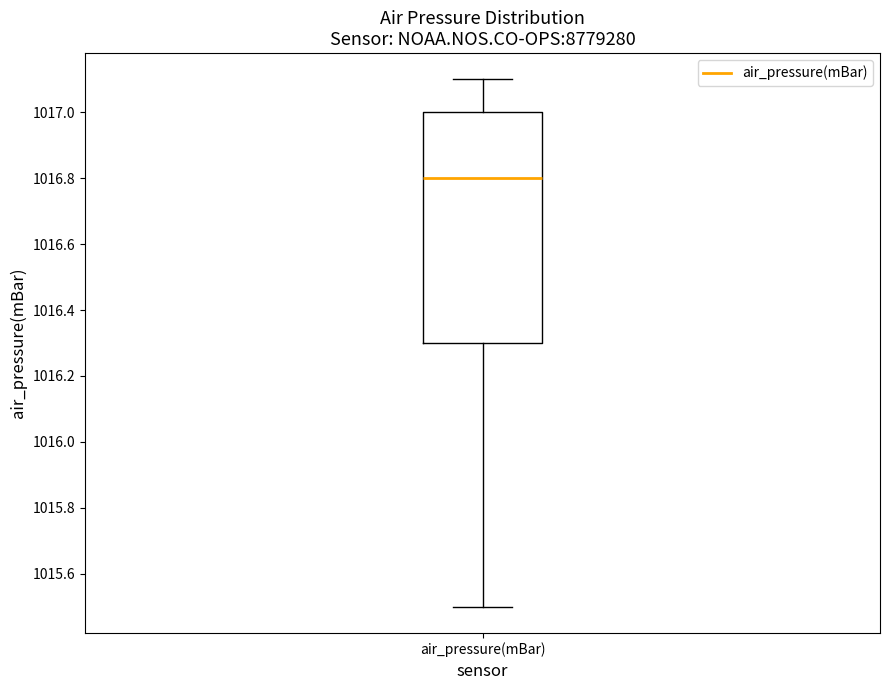

Read this box plot against the y-axis: the position of the median line, the range covered by the box, and the ends of both whiskers. The values are not printed on the chart, so give them approximately, as read against the axis.

median 1016.8, box 1016.3 to 1017.0, whiskers 1015.5 to 1017.1